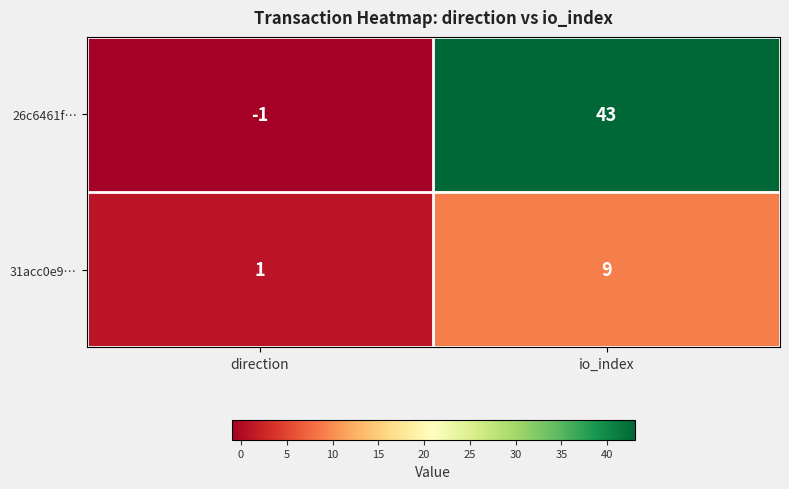

At io_index, list the series in order from largest to smallest.

26c6461f…, 31acc0e9…